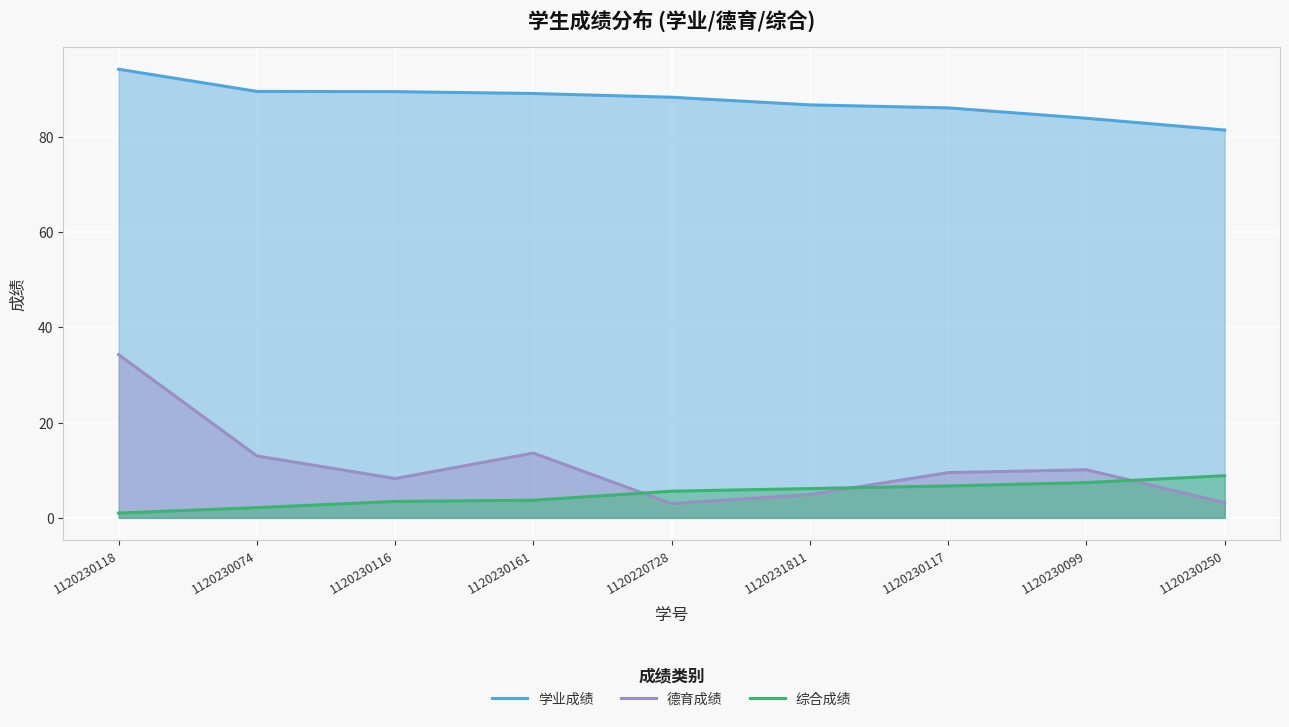

Is it true that 综合成绩 equals 11.2 at 1120230117?

False